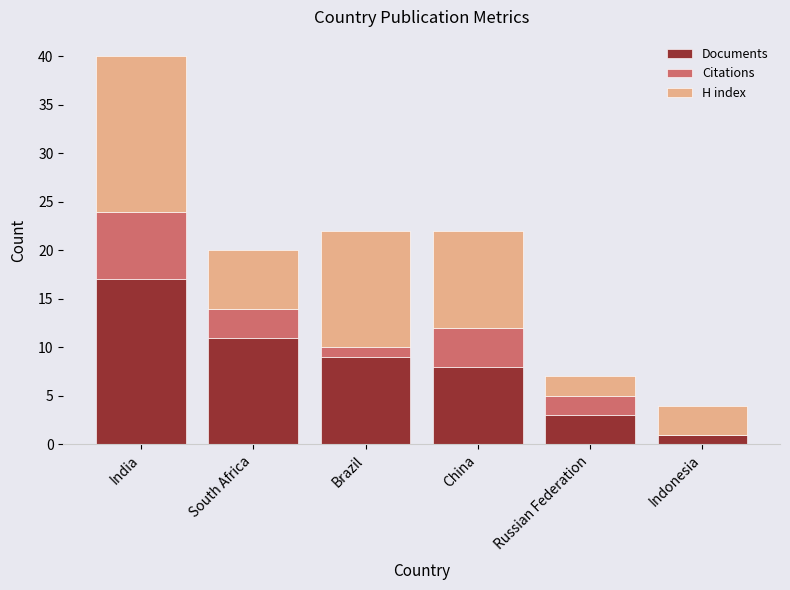

What are all the series names shown in the legend?

Documents, Citations, H index